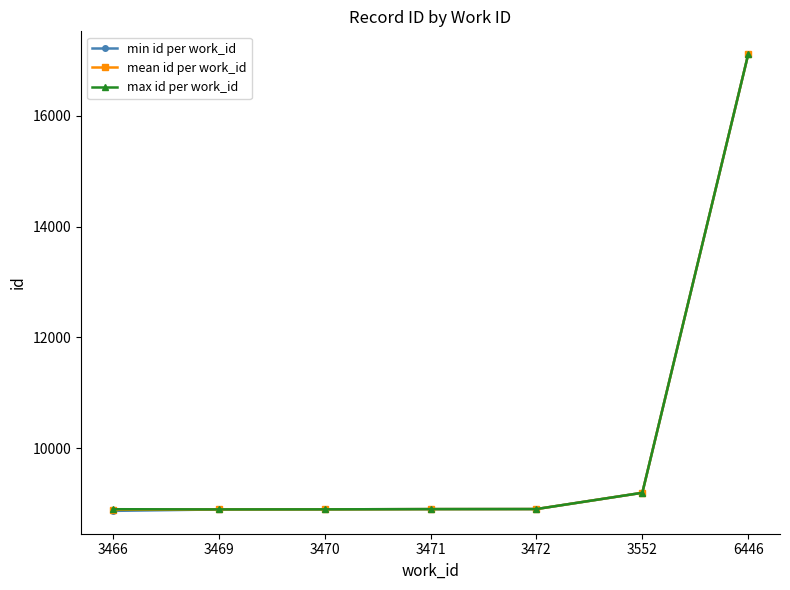

What value does the max id per work_id series have at 3470?

8894.0